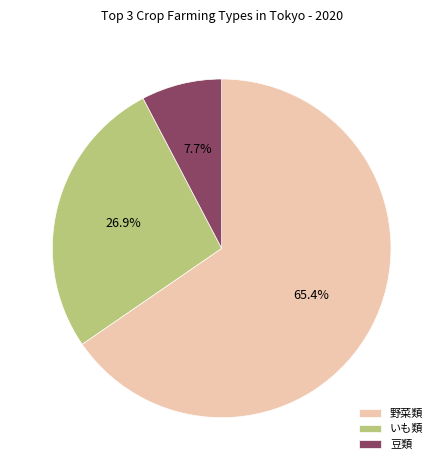

Approximately how many times larger is the value at 野菜類 compared to 豆類?

8.5